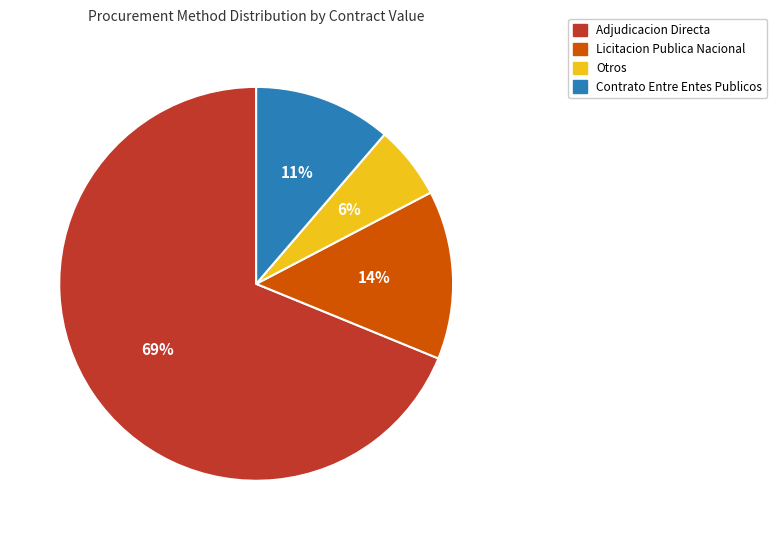

Count the number of slices in the pie.

4